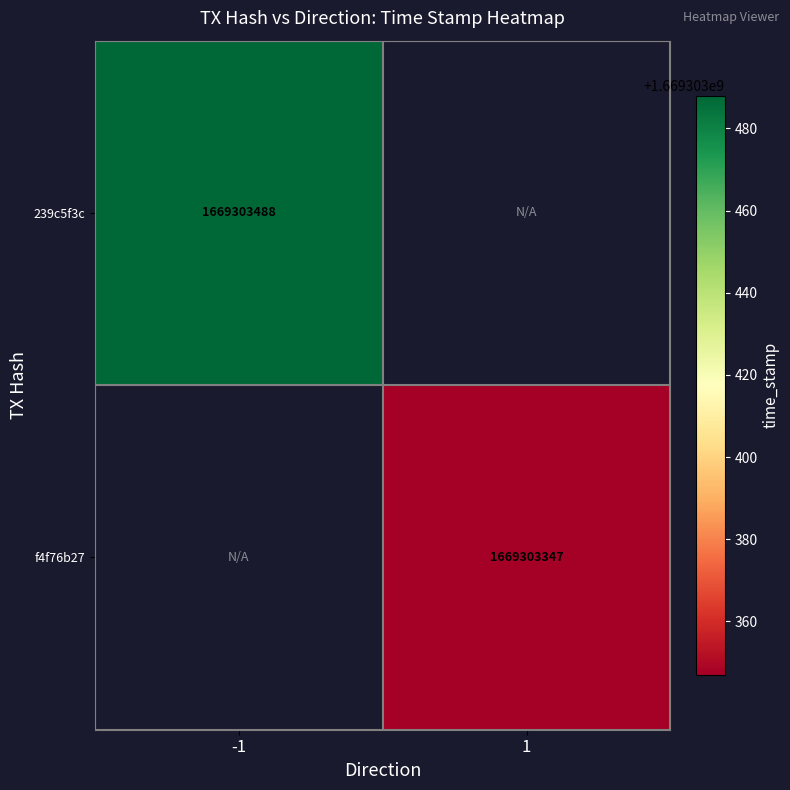

At which label does f4f76b27 reach its peak?

1